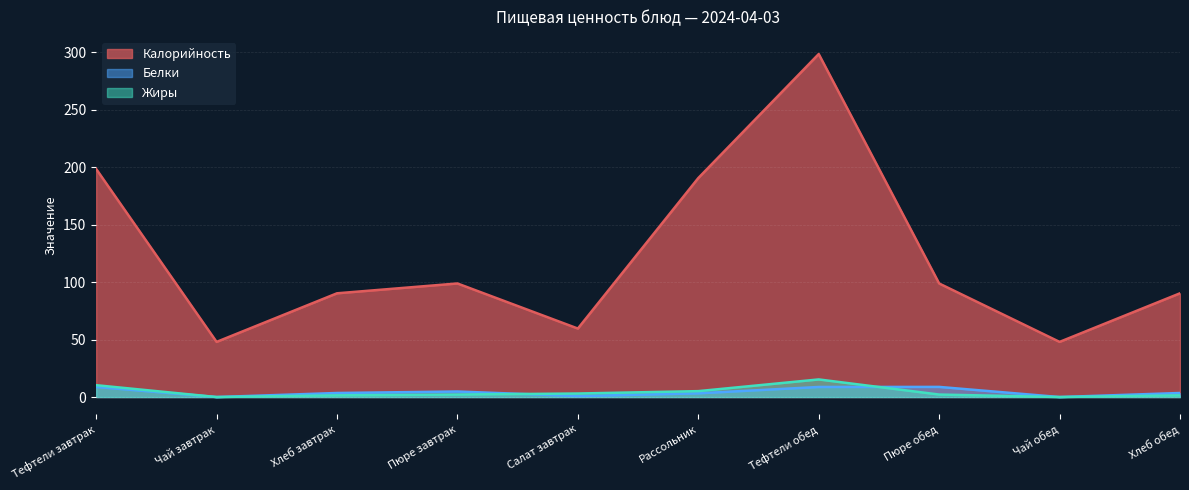

At Пюре завтрак, list the series in order from largest to smallest.

Калорийность, Белки, Жиры